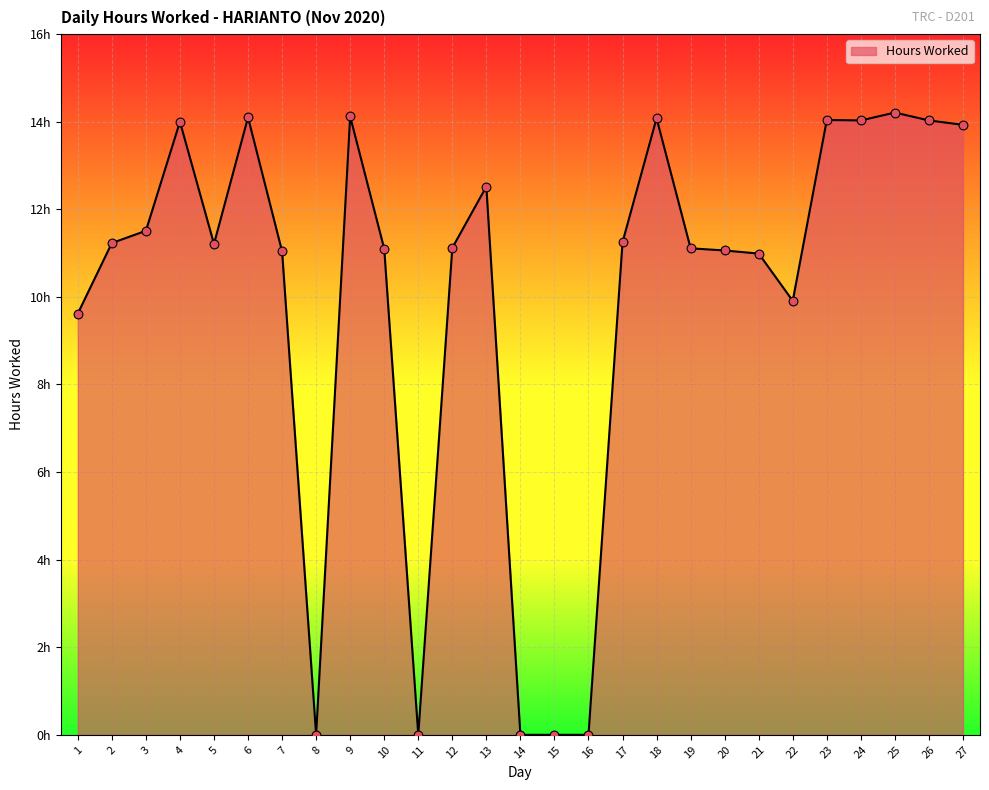

Does the chart have visible grid lines?

Yes